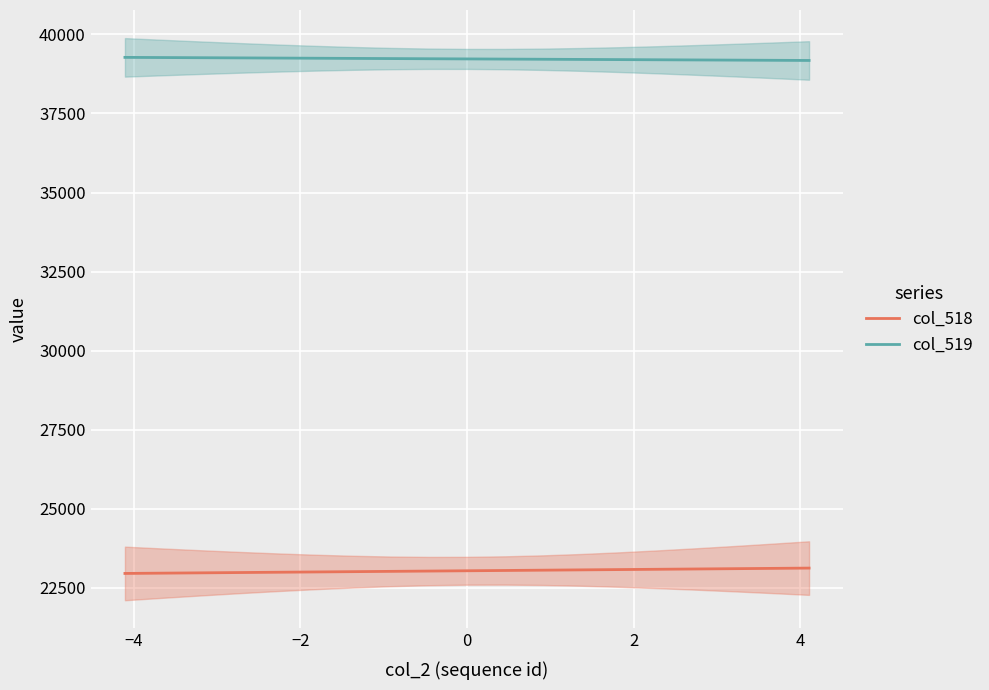

True or false: col_519 has more than 0 points higher than both neighbors.

False